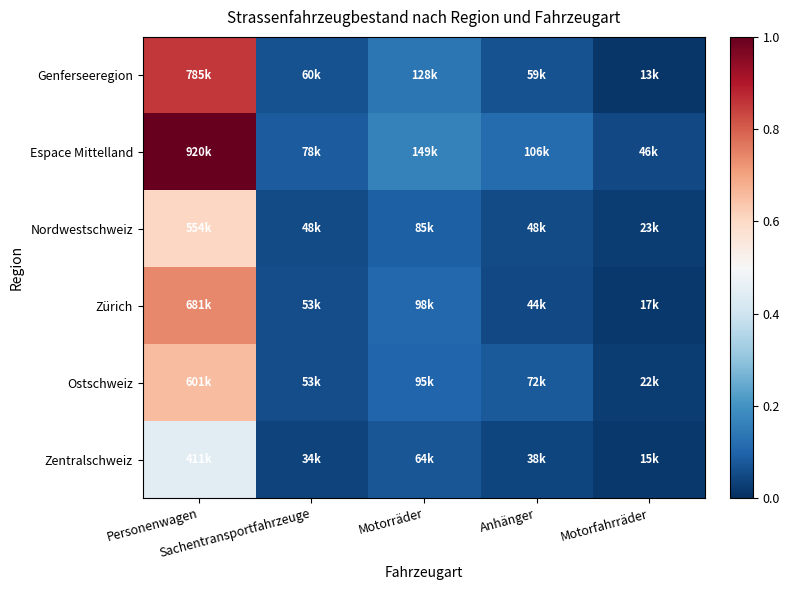

Reading left to right, what are all the values shown in this chart?

Genferseeregion: Personenwagen=0.9	Sachentransportfahrzeuge=0.1	Motorräder=0.1	Anhänger=0.1	Motorfahrräder=0.0
Espace Mittelland: Personenwagen=1.0	Sachentransportfahrzeuge=0.1	Motorräder=0.2	Anhänger=0.1	Motorfahrräder=0.1
Nordwestschweiz: Personenwagen=0.6	Sachentransportfahrzeuge=0.1	Motorräder=0.1	Anhänger=0.1	Motorfahrräder=0.0
Zürich: Personenwagen=0.7	Sachentransportfahrzeuge=0.1	Motorräder=0.1	Anhänger=0.0	Motorfahrräder=0.0
Ostschweiz: Personenwagen=0.7	Sachentransportfahrzeuge=0.1	Motorräder=0.1	Anhänger=0.1	Motorfahrräder=0.0
Zentralschweiz: Personenwagen=0.4	Sachentransportfahrzeuge=0.0	Motorräder=0.1	Anhänger=0.0	Motorfahrräder=0.0